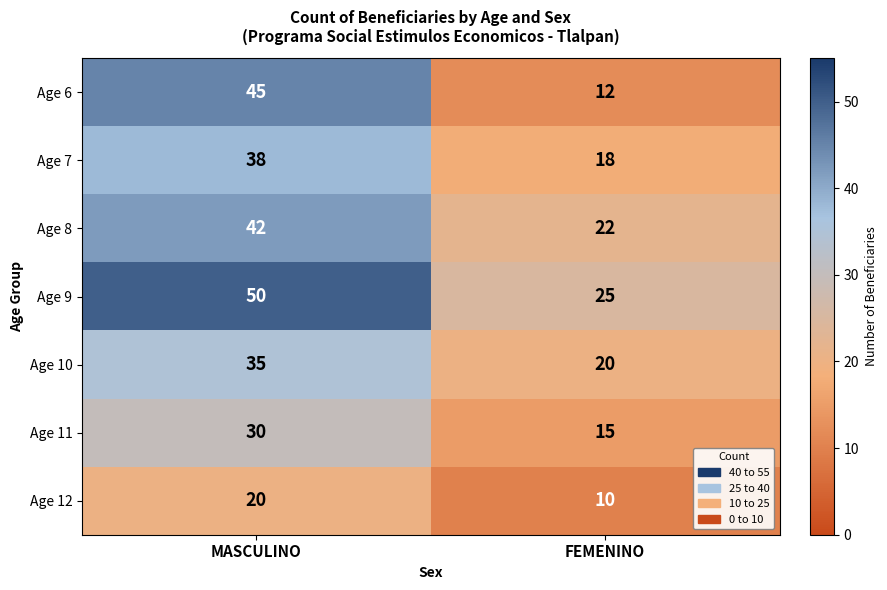

Reading right to left, list all the values displayed in this chart.

Age 6: FEMENINO=12	MASCULINO=45
Age 7: FEMENINO=18	MASCULINO=38
Age 8: FEMENINO=22	MASCULINO=42
Age 9: FEMENINO=25	MASCULINO=50
Age 10: FEMENINO=20	MASCULINO=35
Age 11: FEMENINO=15	MASCULINO=30
Age 12: FEMENINO=10	MASCULINO=20